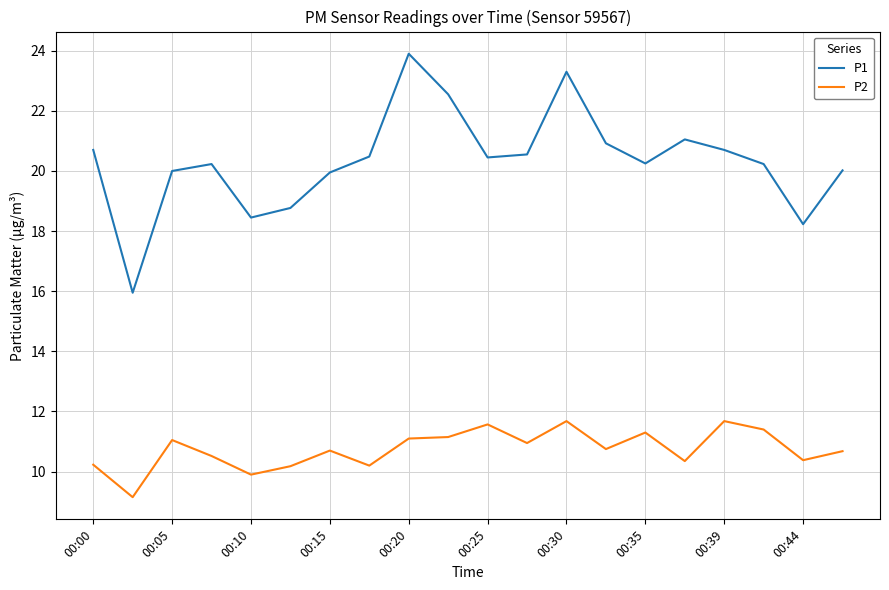

What is the smallest value displayed?

9.2